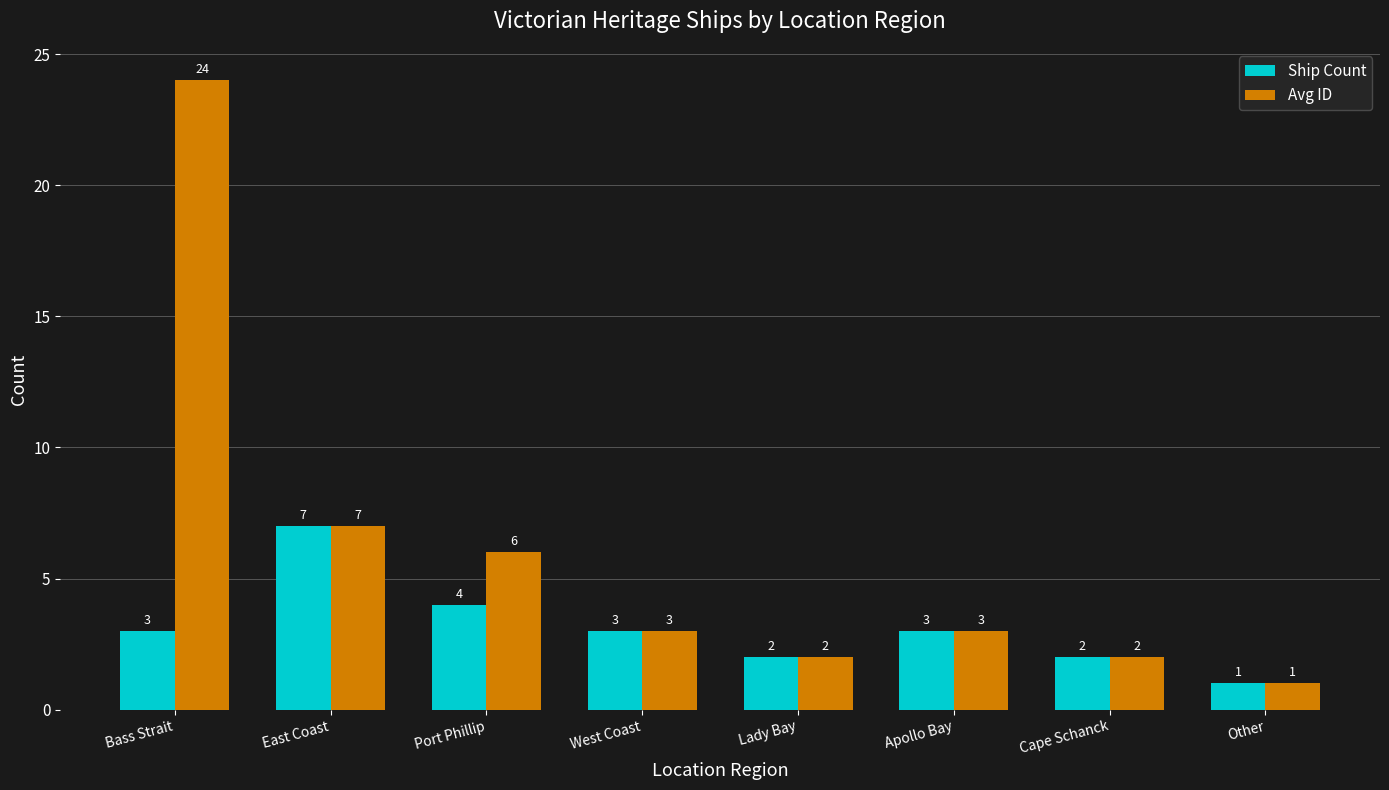

What is the total value across all series at East Coast?

14